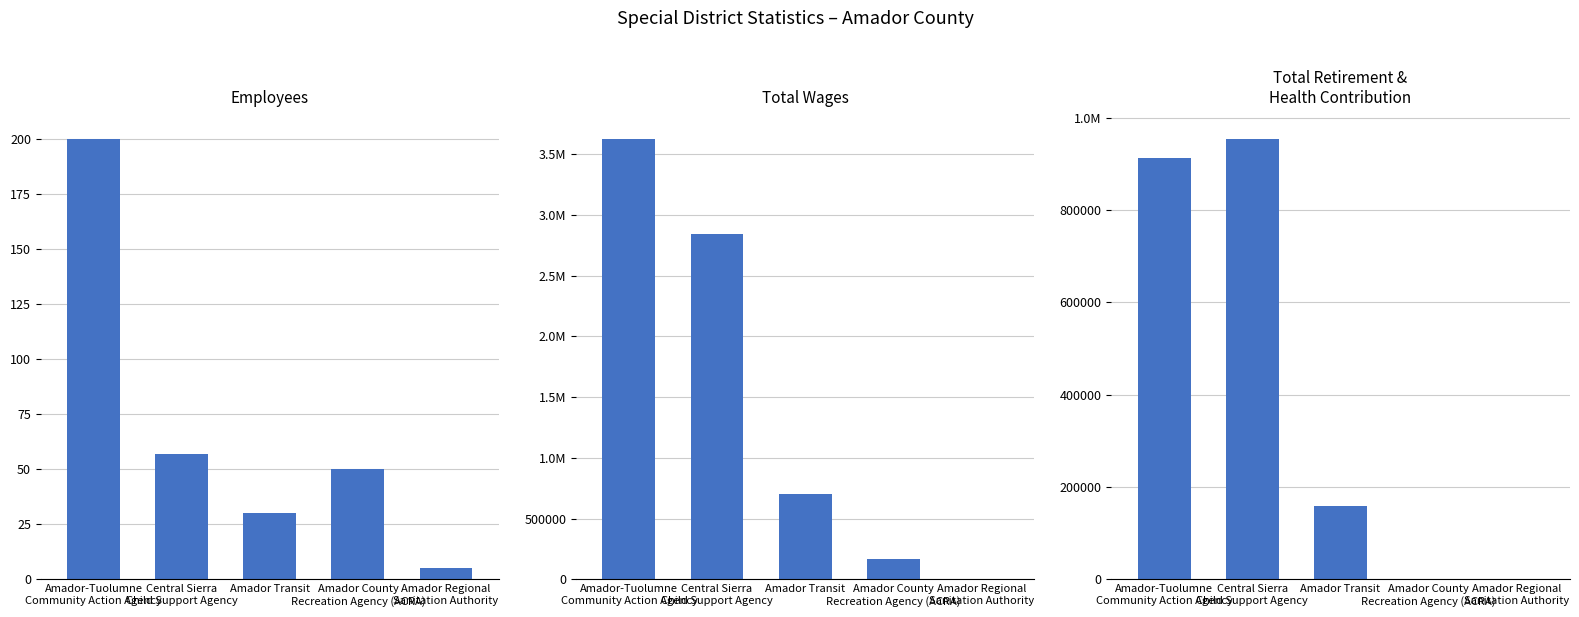

How many groups of bars are there?

5